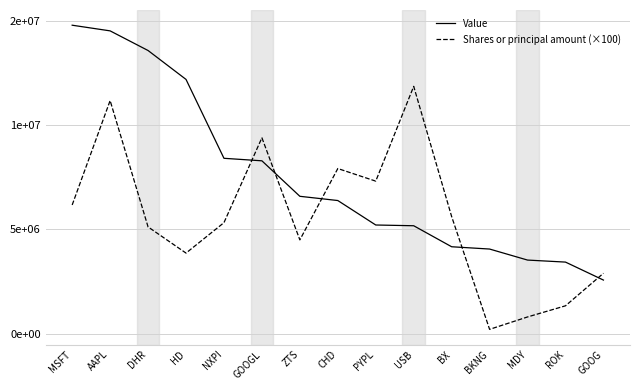

What is the label of the 13th point from the right?

DHR